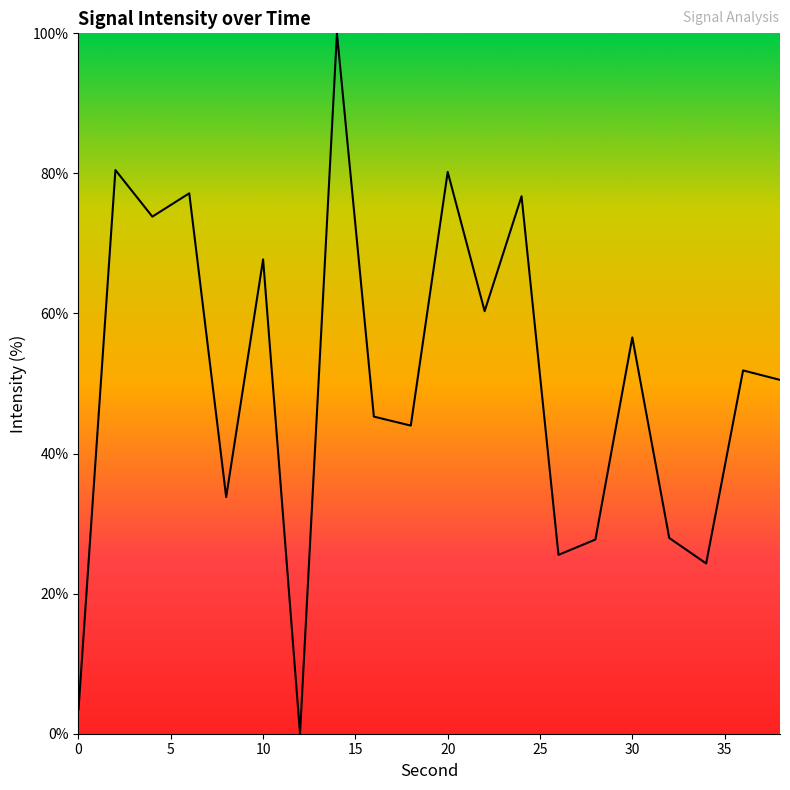

How many lines are shown in the chart?

1